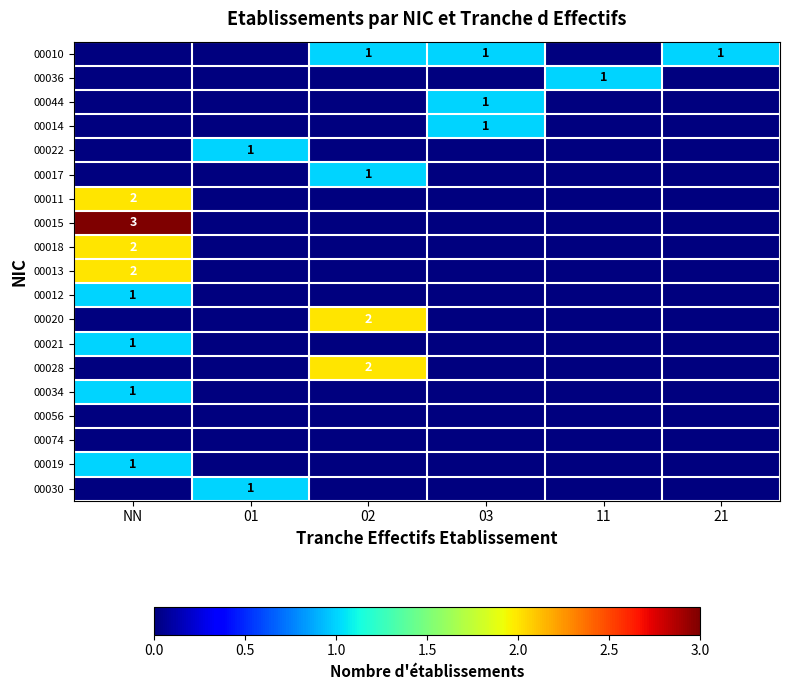

Is the value of 00012 at 03 greater than the value of 00036 at 02?

No